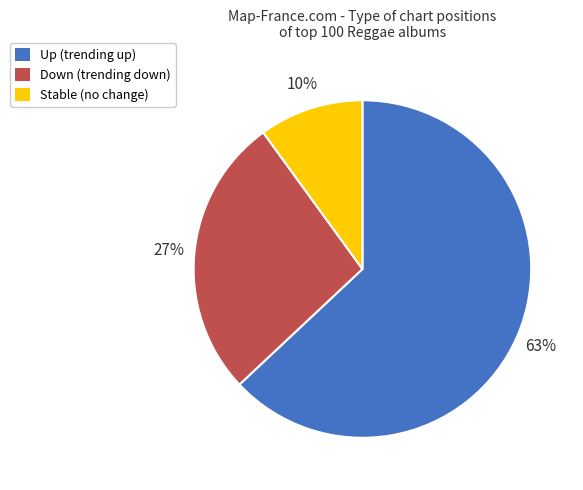

What percentage is the Up (trending up) slice, to the nearest percent?

63%